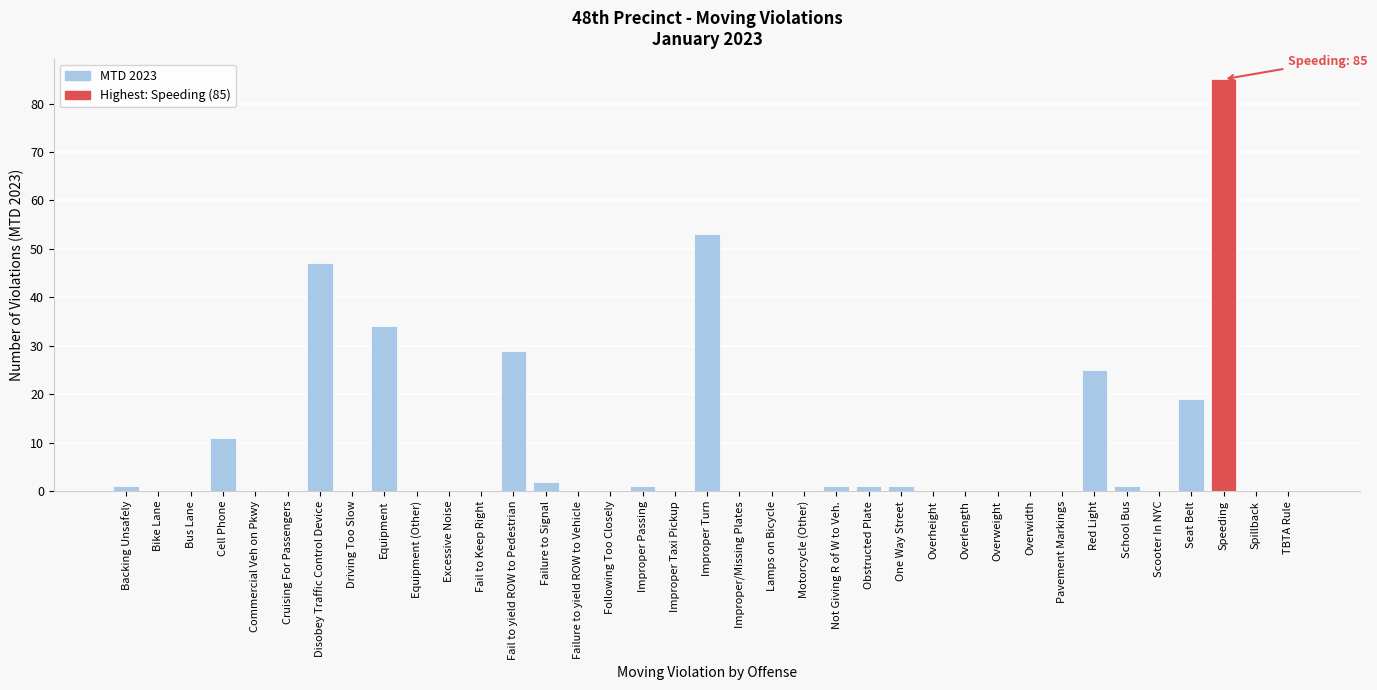

The value at Improper Taxi Pickup is -48. True or false?

False